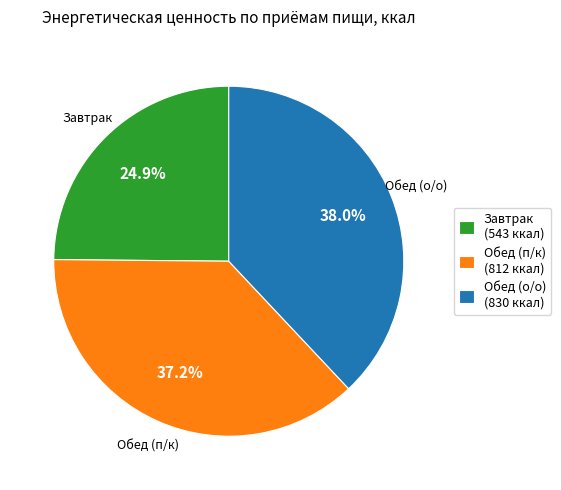

Count the number of slices in the pie.

3